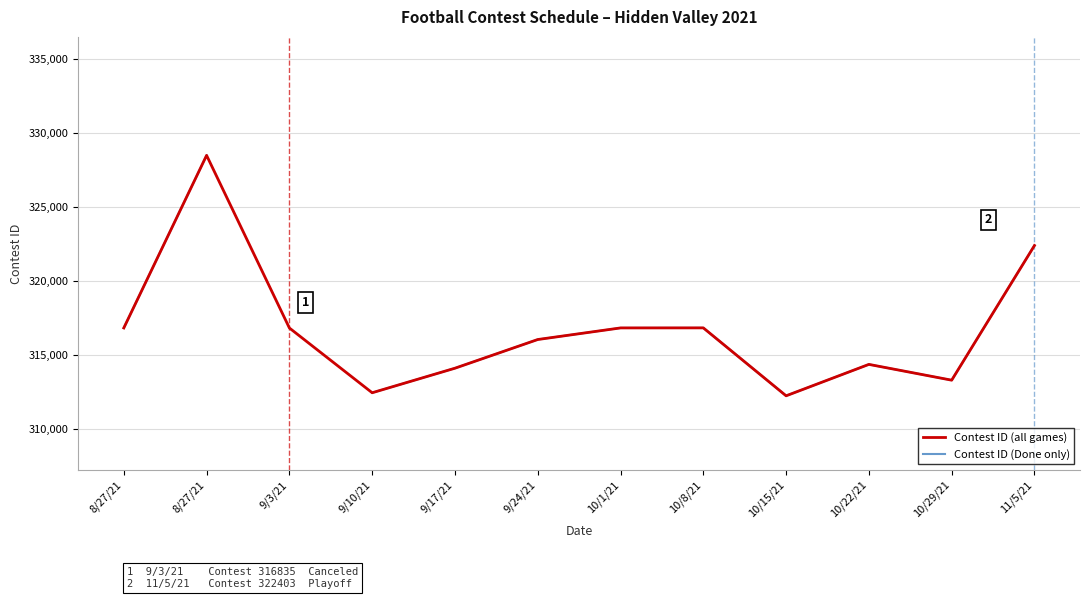

Which series has the widest spread of values?

Contest ID (all games)